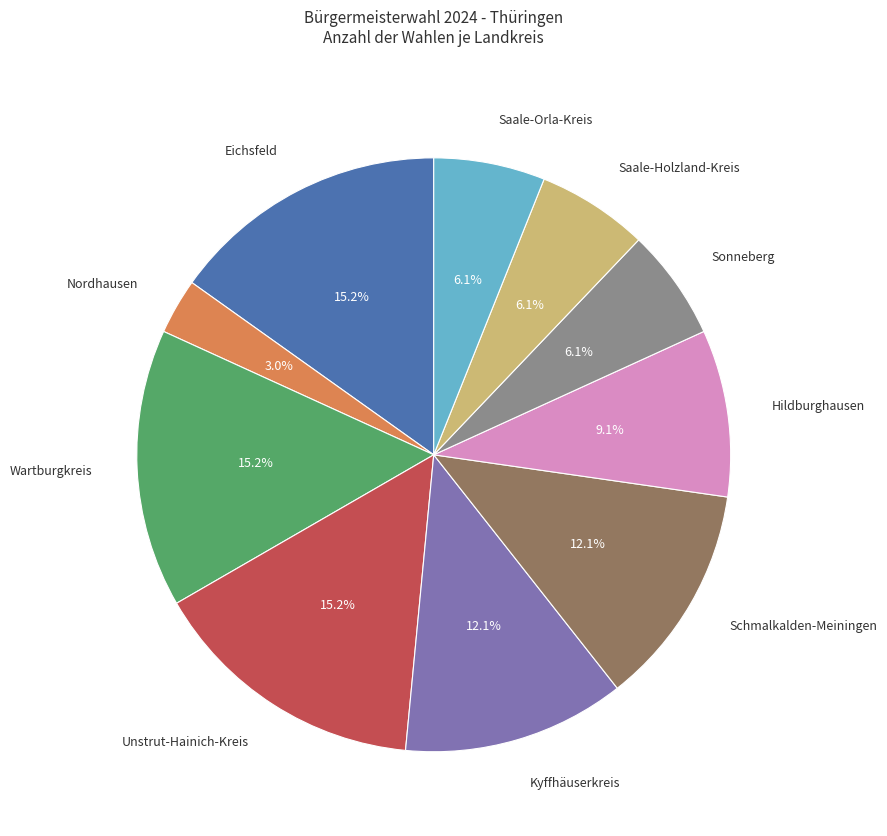

Count the number of slices in the pie.

10